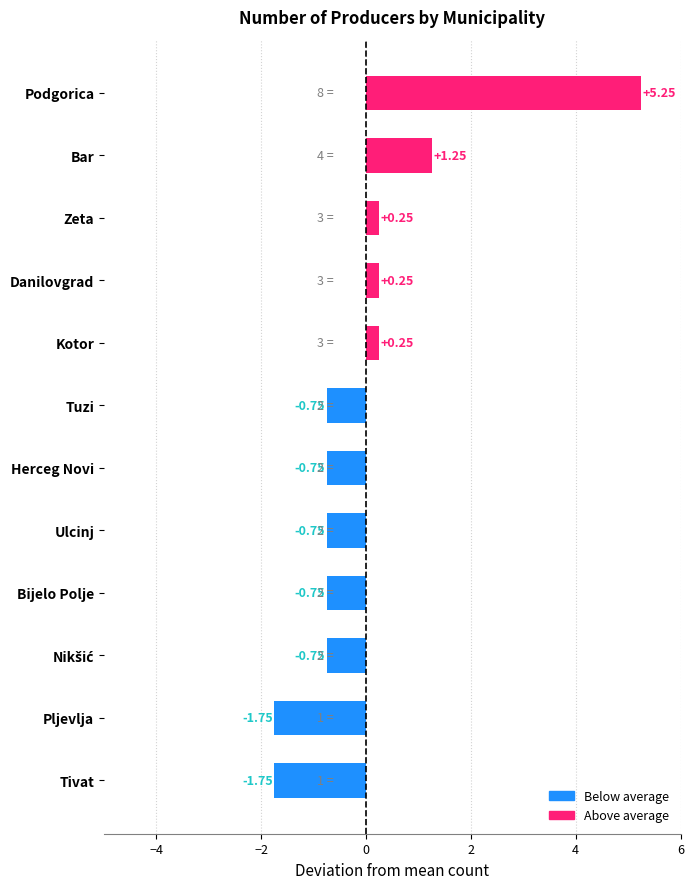

What is the difference between the second highest and second lowest values?

3.0